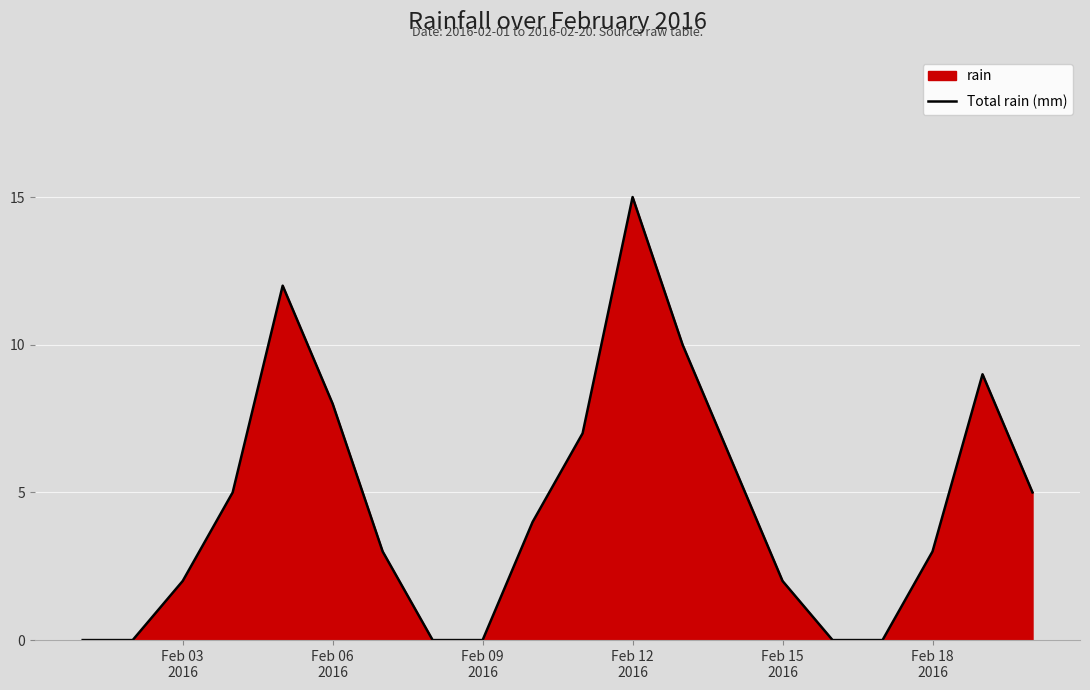

Reading left to right, transcribe all the data shown in this chart.

0	0	2	5	12	8	3	0	0	4	7	15	10	6	2	0	0	3	9	5